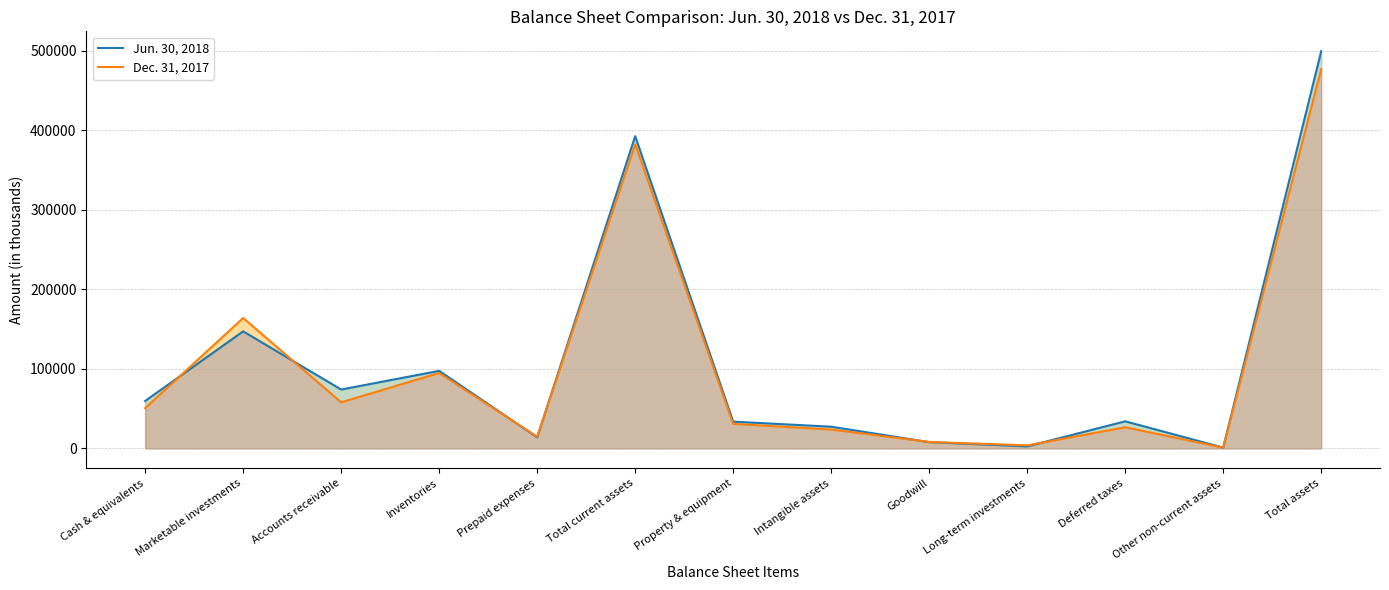

True or false: Jun. 30, 2018 has more than 1 interior local peaks.

True